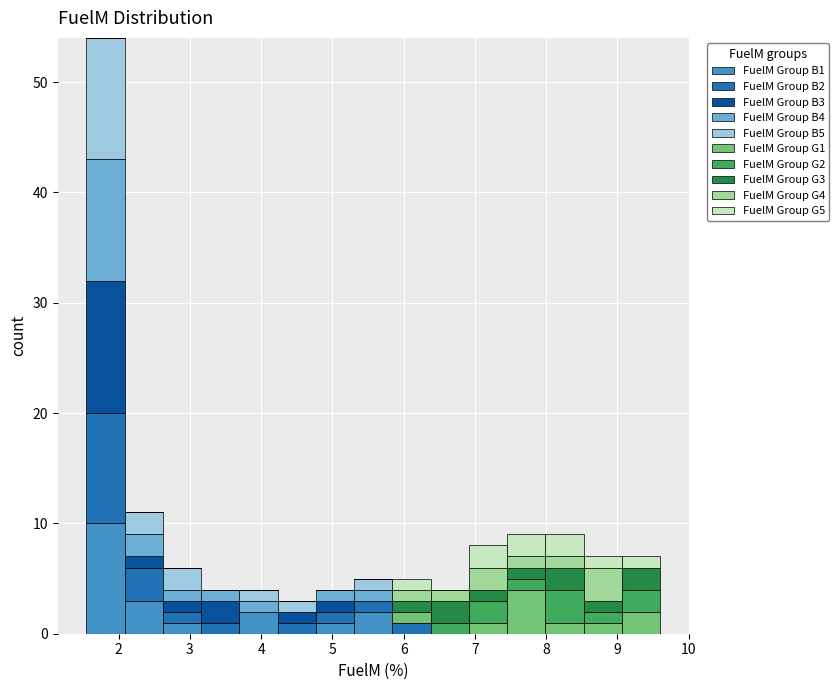

Reading left to right, list every stacked bar in this chart as the range it spans on the x-axis followed by its total height. Neither the bar edges nor the heights are printed on the chart, so give them approximately, as read against the axes.

1.6 to 2.1: 54
2.1 to 2.6: 11
2.6 to 3.2: 6
3.2 to 3.7: 4
3.7 to 4.2: 4
4.2 to 4.8: 3
4.8 to 5.3: 4
5.3 to 5.8: 5
5.8 to 6.4: 5
6.4 to 6.9: 4
6.9 to 7.5: 8
7.5 to 8.0: 9
8.0 to 8.5: 9
8.5 to 9.1: 7
9.1 to 9.6: 7